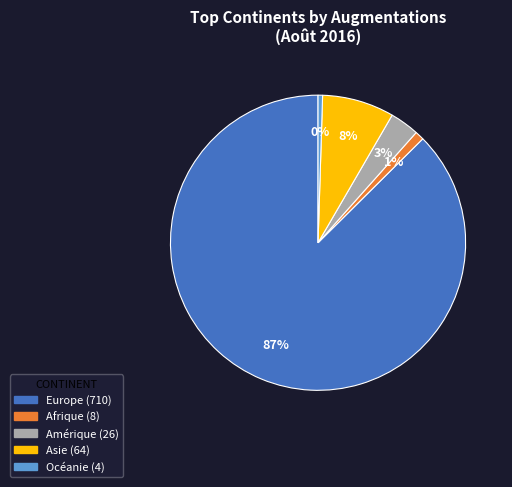

Count the number of slices in the pie.

5